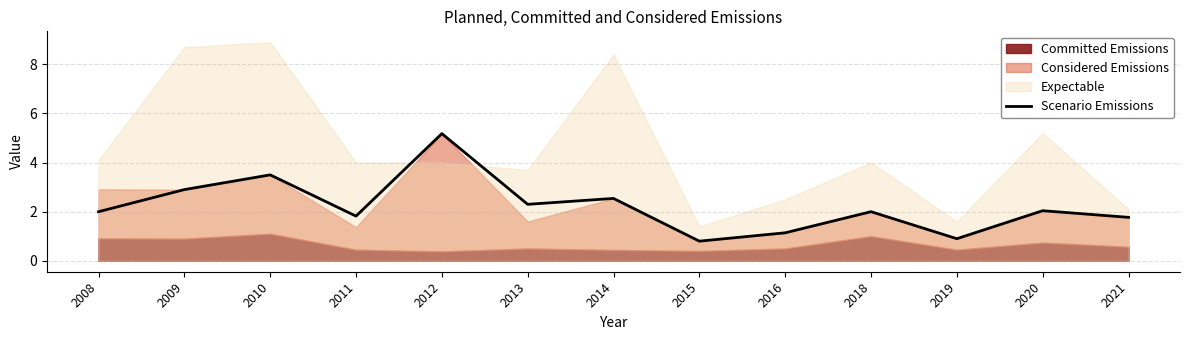

How many points are lower than both their immediate neighbors (excluding endpoints)?

4